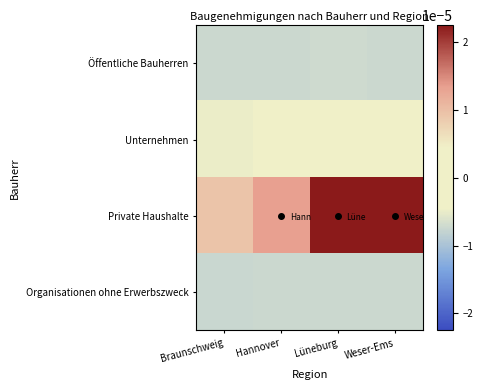

Reading right to left, transcribe all the data shown in this chart.

Öffentliche Bauherren: Weser-Ems=-0.0	Lüneburg=-0.0	Hannover=-0.0	Braunschweig=-0.0
Unternehmen: Weser-Ems=0.0	Lüneburg=-0.0	Hannover=-0.0	Braunschweig=-0.0
Private Haushalte: Weser-Ems=0.0	Lüneburg=0.0	Hannover=0.0	Braunschweig=0.0
Organisationen ohne Erwerbszweck: Weser-Ems=-0.0	Lüneburg=-0.0	Hannover=-0.0	Braunschweig=-0.0